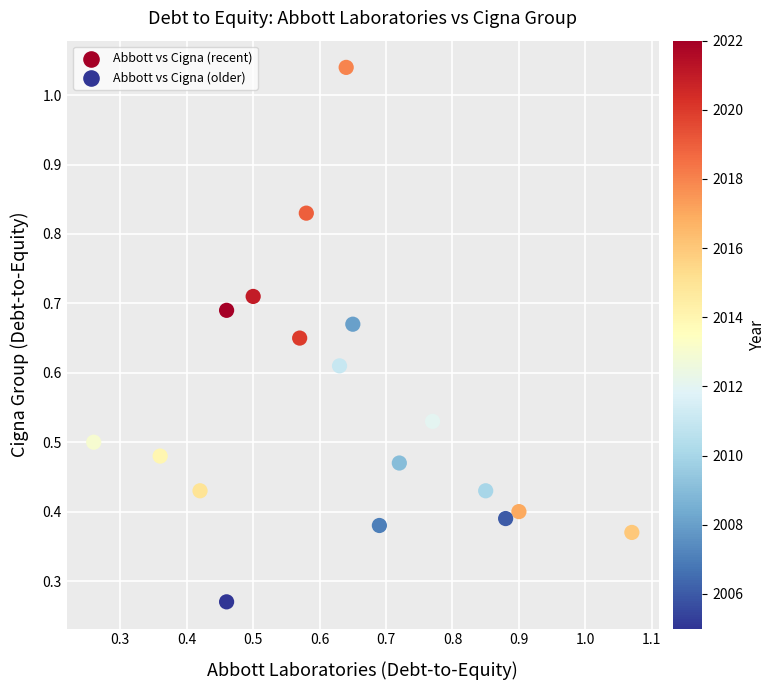

Count the number of points in this scatter plot.

18